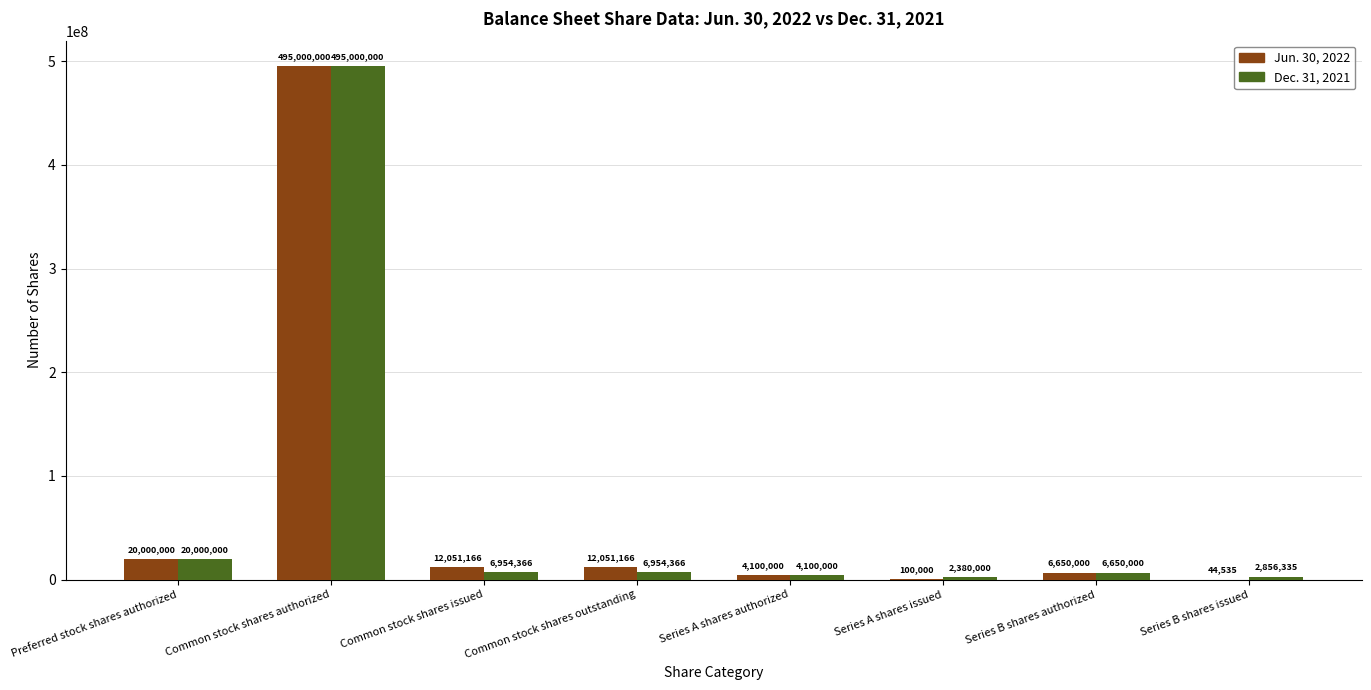

Between Series A shares authorized and Series B shares issued, which series saw the biggest shift?

Jun. 30, 2022